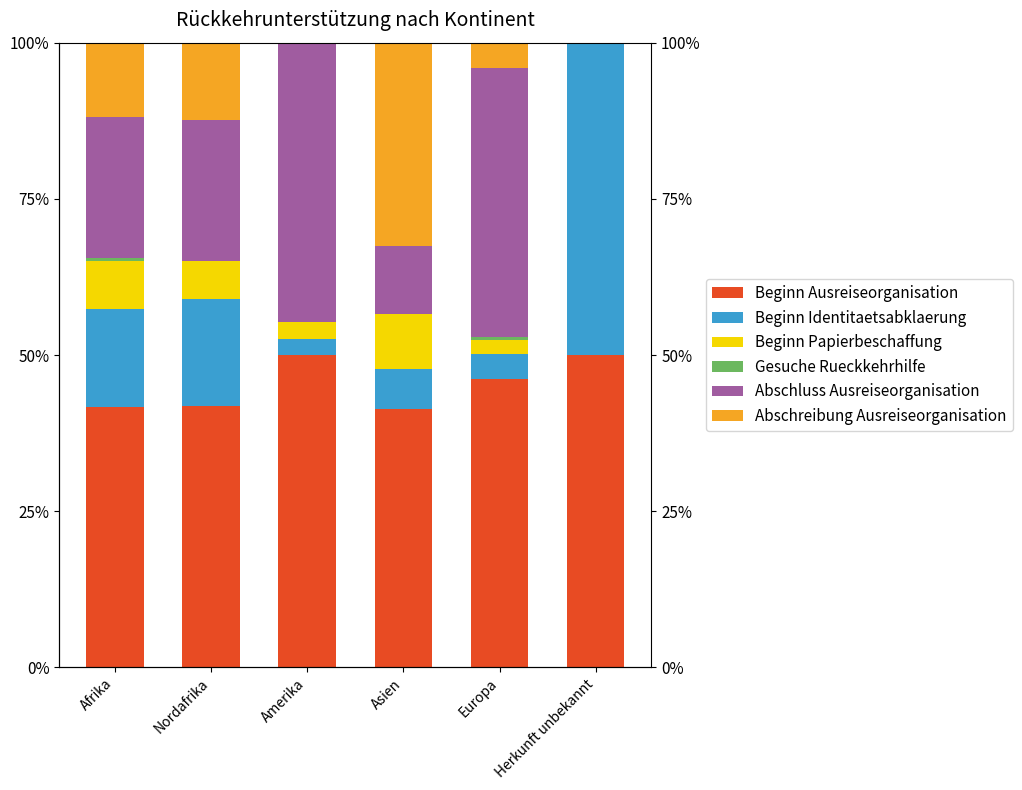

At how many categories does at least one series exceed 2?

6